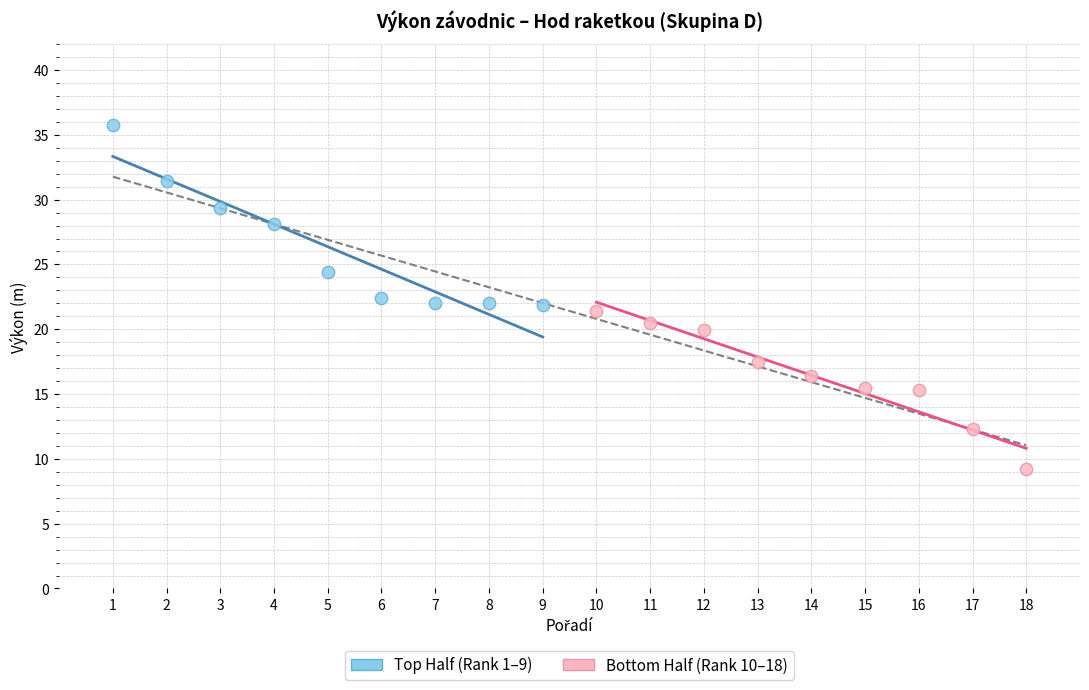

Which series has the widest spread of Y values?

Top Half (Rank 1–9)